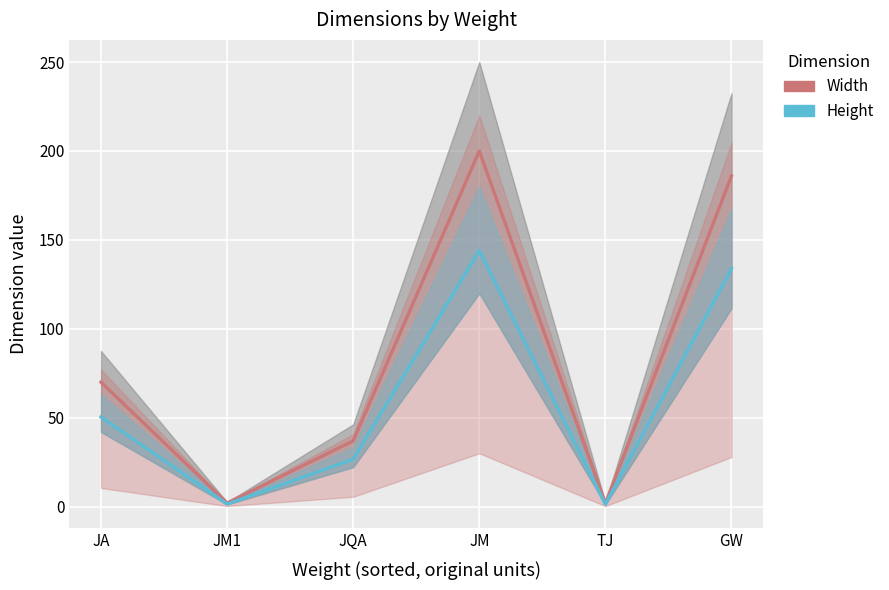

Reading right to left, transcribe all the data shown in this chart.

Width: 186.0	1.8	200.0	37.0	2.0	70.0
Height: 133.9	1.3	144.0	26.6	1.4	50.4